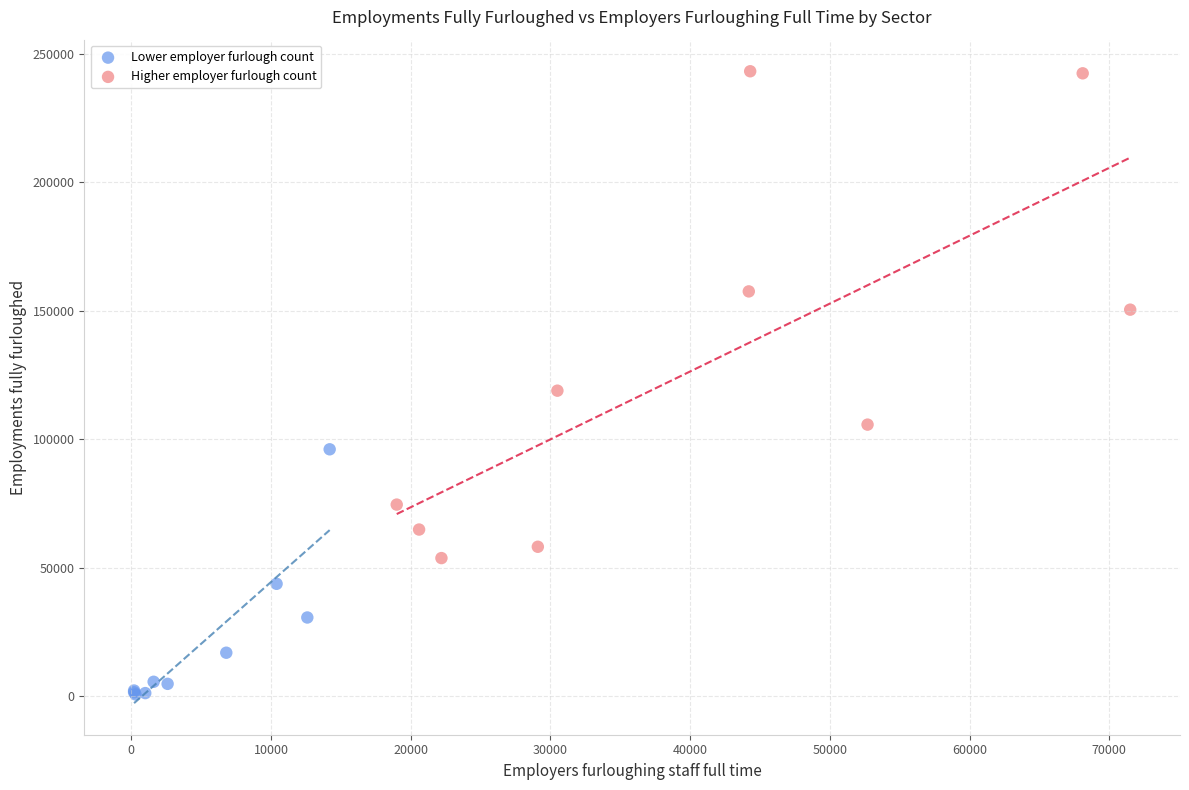

Which series contains the lowest Y value?

Lower employer furlough count